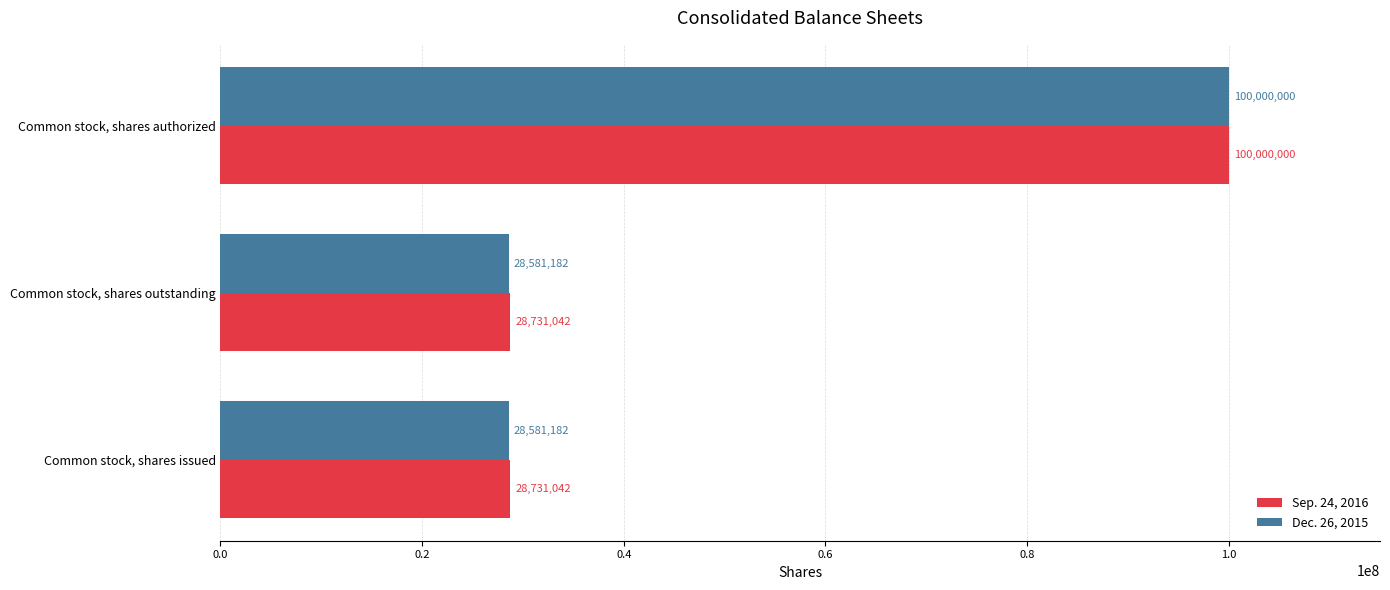

What are all the series names shown in the legend?

Sep. 24, 2016, Dec. 26, 2015